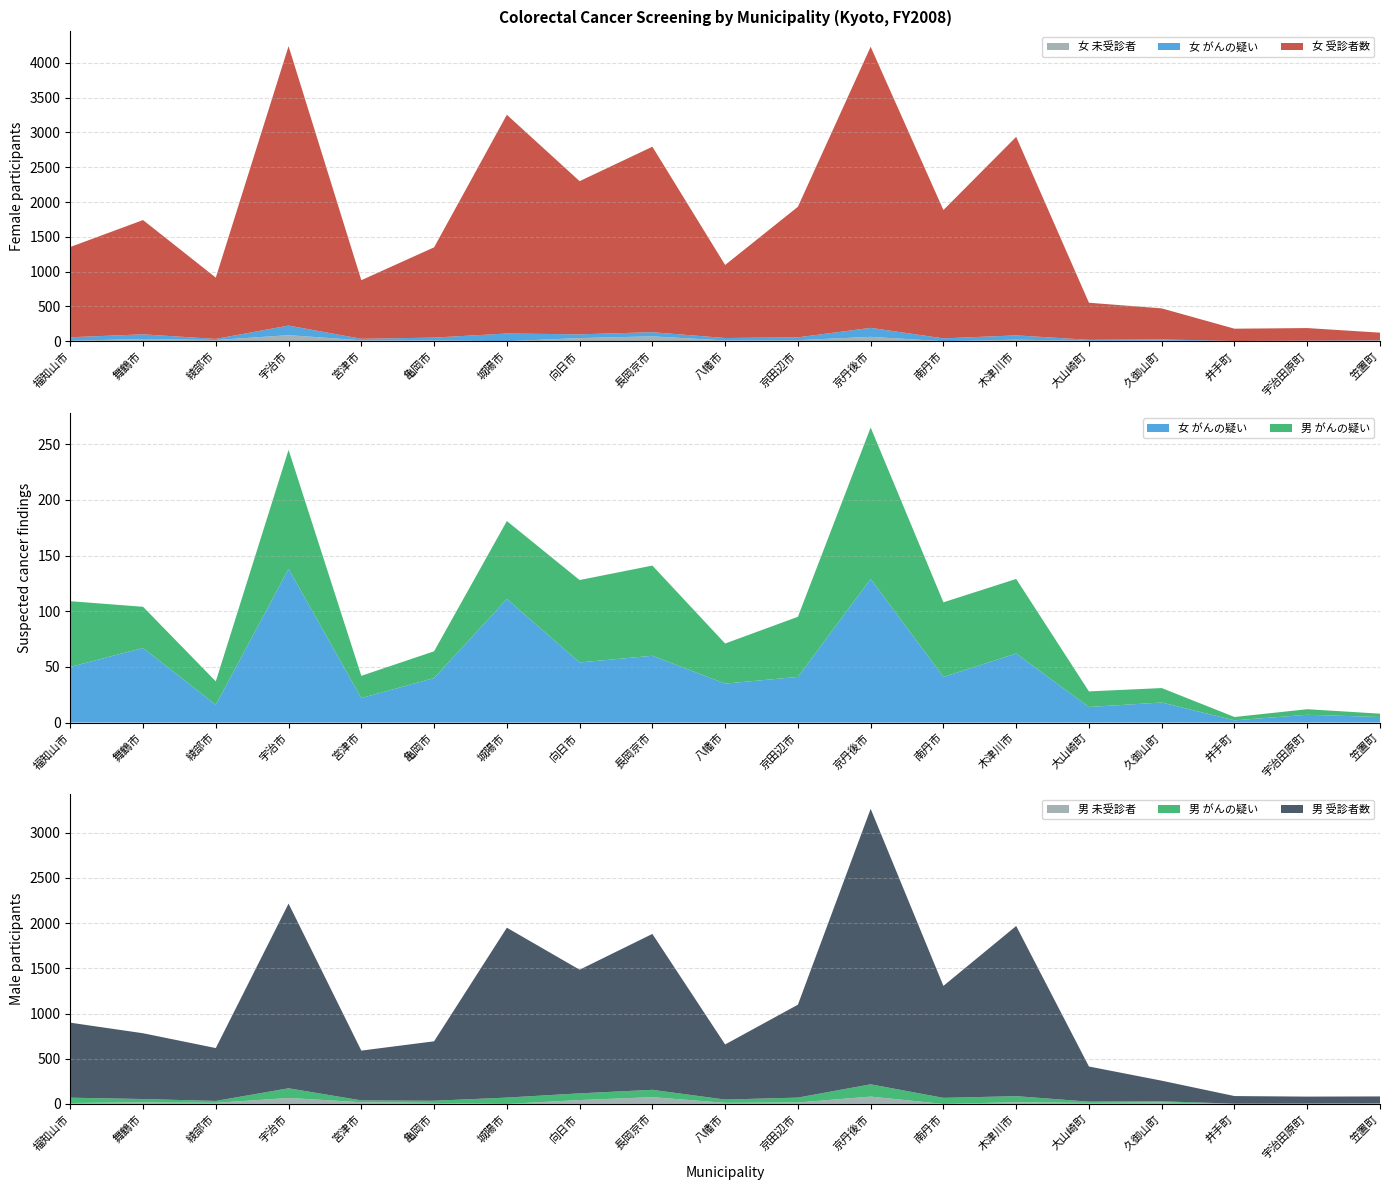

Reading left to right, extract all data points from this chart.

女 受診者数: 1297	1642	881	4015	842	1297	3143	2201	2665	1050	1876	4039	1844	2853	533	446	177	181	110
女 がんの疑い: 50	67	16	138	22	40	111	54	60	35	41	129	41	62	14	18	2	7	5
男 がんの疑い: 59	37	21	107	20	24	70	74	81	36	54	136	67	67	14	13	3	5	3
女 未受診者: 7	32	17	87	13	12	0	45	70	11	15	63	0	22	6	8	1	1	8
男 未受診者: 10	17	12	66	19	11	0	43	75	12	16	81	0	19	11	16	0	0	3
男 受診者数: 830	728	585	2044	551	658	1880	1368	1725	610	1028	3048	1239	1883	389	228	84	76	77